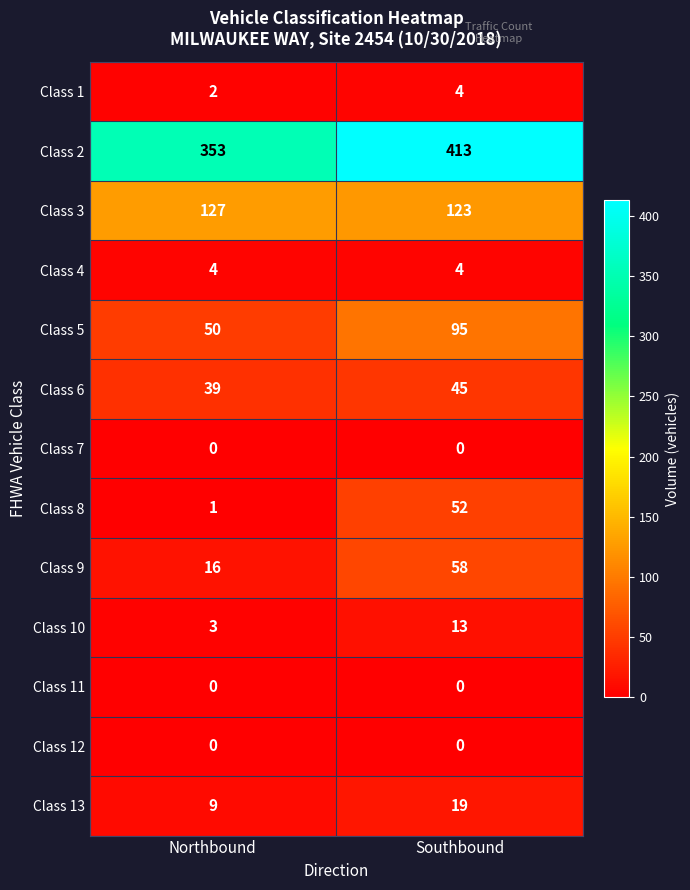

Reading left to right, what are all the values shown in this chart?

Class 1: Northbound=2	Southbound=4
Class 2: Northbound=353	Southbound=413
Class 3: Northbound=127	Southbound=123
Class 4: Northbound=4	Southbound=4
Class 5: Northbound=50	Southbound=95
Class 6: Northbound=39	Southbound=45
Class 7: Northbound=0	Southbound=0
Class 8: Northbound=1	Southbound=52
Class 9: Northbound=16	Southbound=58
Class 10: Northbound=3	Southbound=13
Class 11: Northbound=0	Southbound=0
Class 12: Northbound=0	Southbound=0
Class 13: Northbound=9	Southbound=19